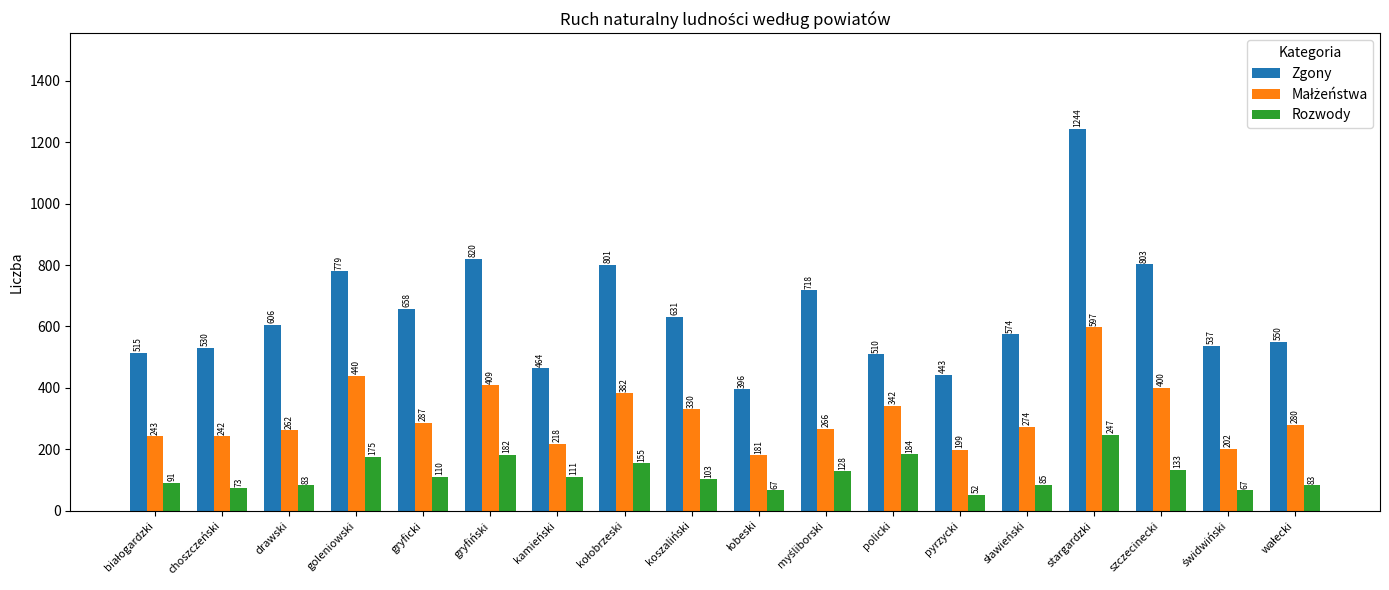

What is the difference between the maximum and minimum values in the Zgony series?

848